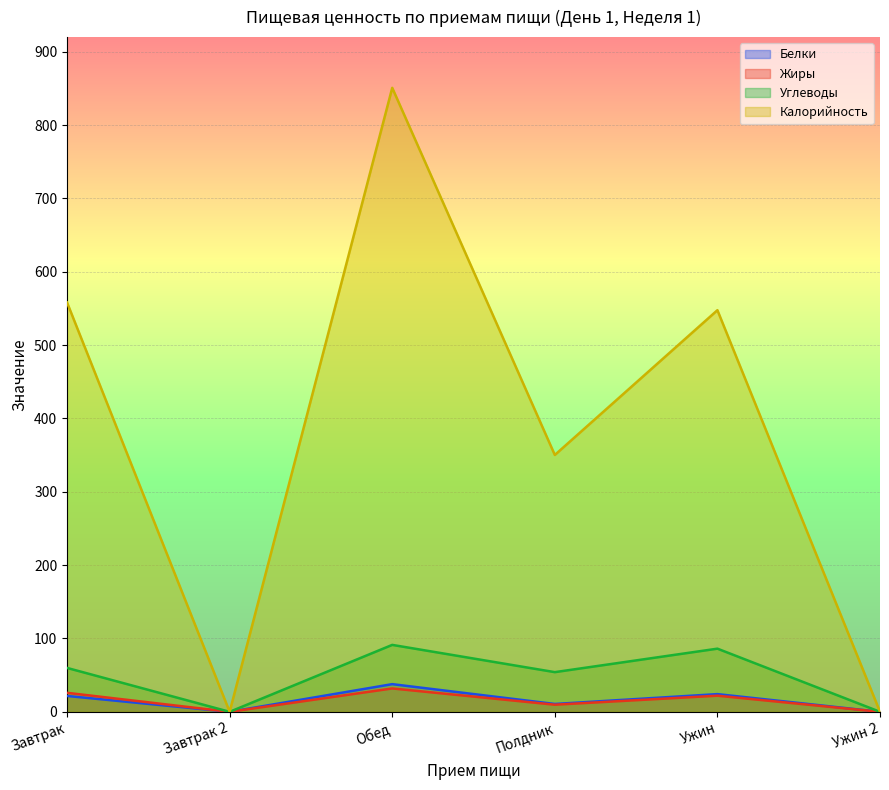

At Завтрак, list the series in order from smallest to largest.

Белки, Жиры, Углеводы, Калорийность